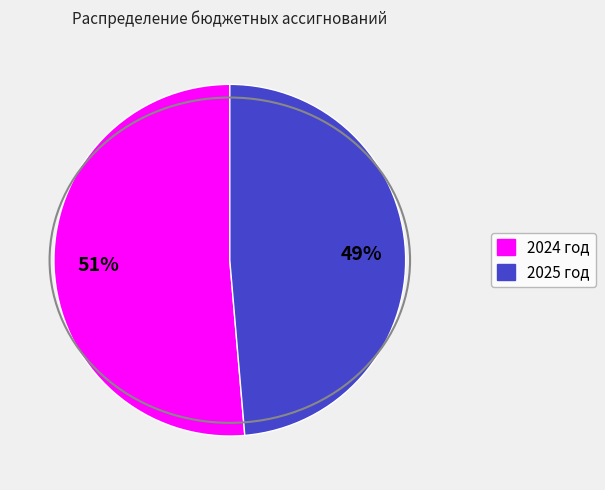

True or false: 2024 год accounts for 44% of the total.

False